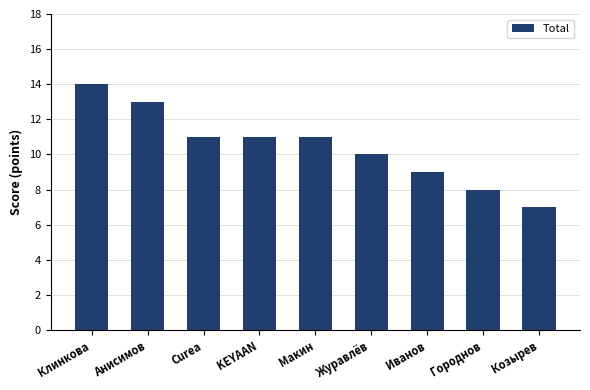

What is the difference between the second highest and minimum values?

6